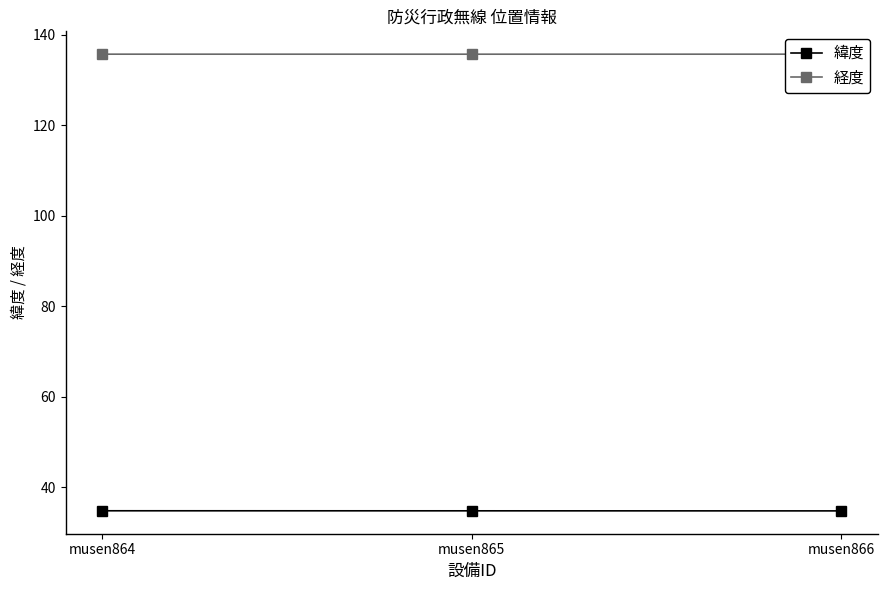

What is the value of the 緯度 point at the 1st from the left?

34.8